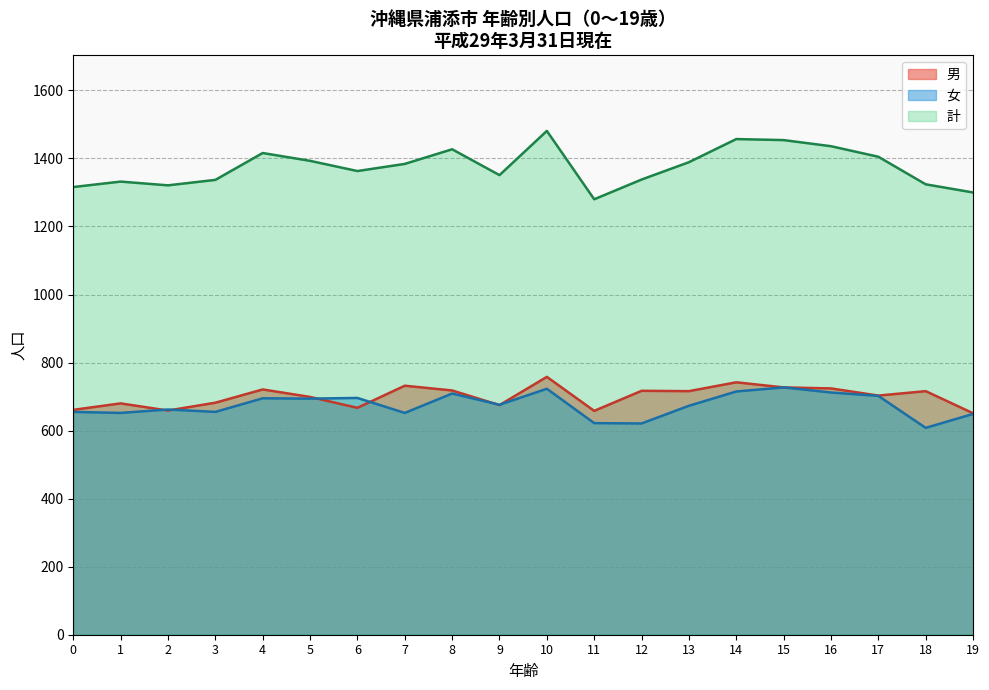

What is the difference between the maximum and second lowest values in the 女 (0-4) series?

40